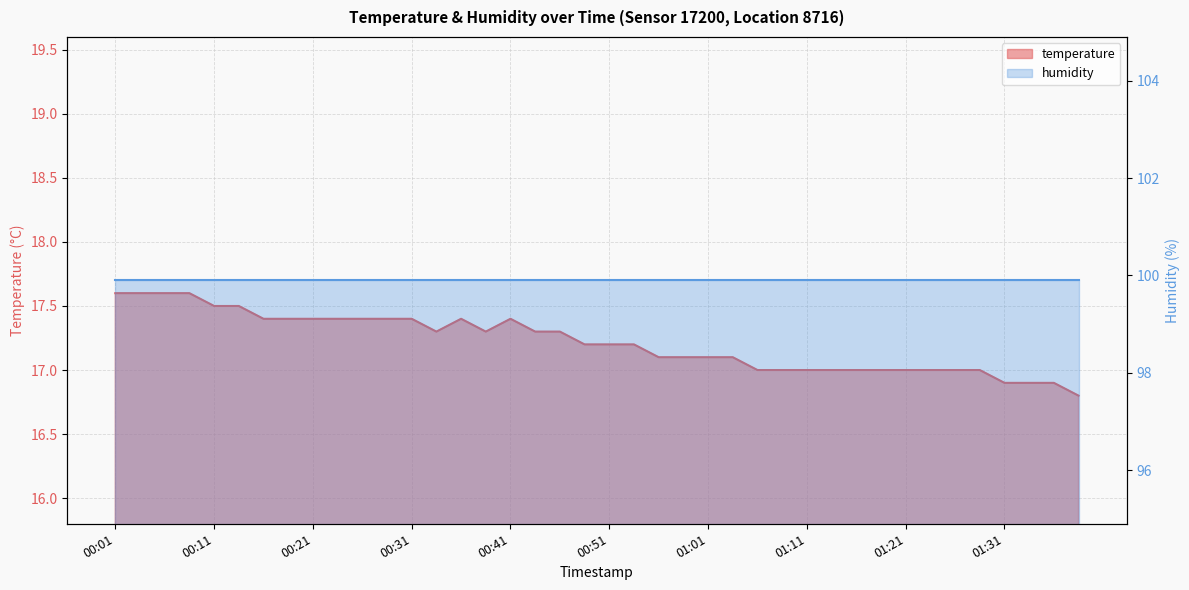

At which category does the chart reach its peak across all series?

00:01